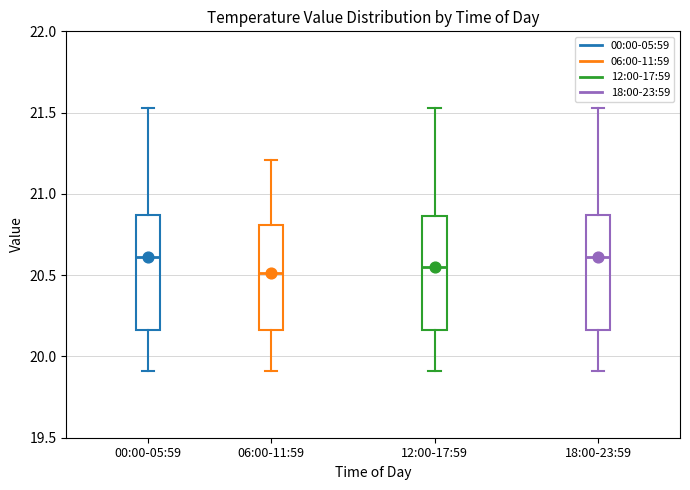

Reading left to right, read every box against the y-axis: the position of its median line, the range the box covers, and the ends of its whiskers. The values are not printed on the chart, so give them approximately, as read against the axis.

00:00-05:59: median 20.60, box 20.15 to 20.85, whiskers 19.90 to 21.55
06:00-11:59: median 20.50, box 20.15 to 20.80, whiskers 19.90 to 21.20
12:00-17:59: median 20.55, box 20.15 to 20.85, whiskers 19.90 to 21.55
18:00-23:59: median 20.60, box 20.15 to 20.85, whiskers 19.90 to 21.55